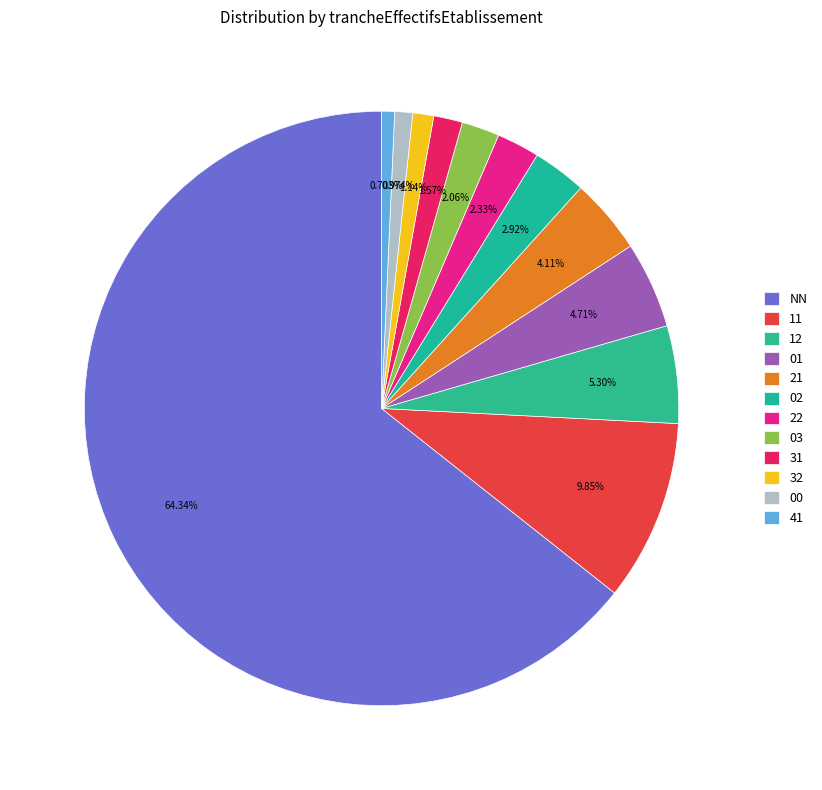

Approximately how many times larger is the value at 02 compared to 11?

0.3